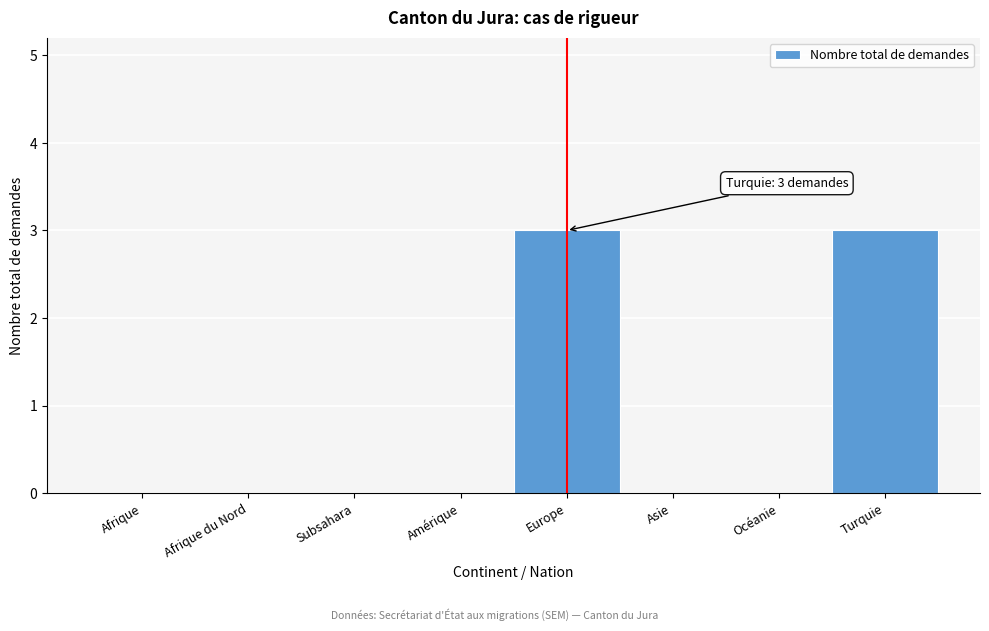

What is the sum of all values?

6